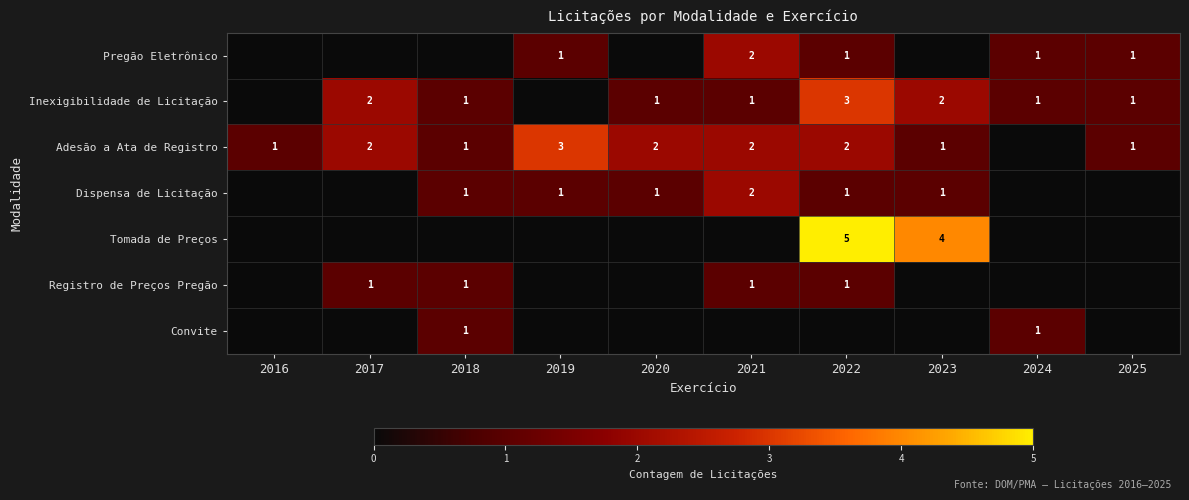

Is it true that Inexigibilidade de Licitação equals 3 at 2017?

False